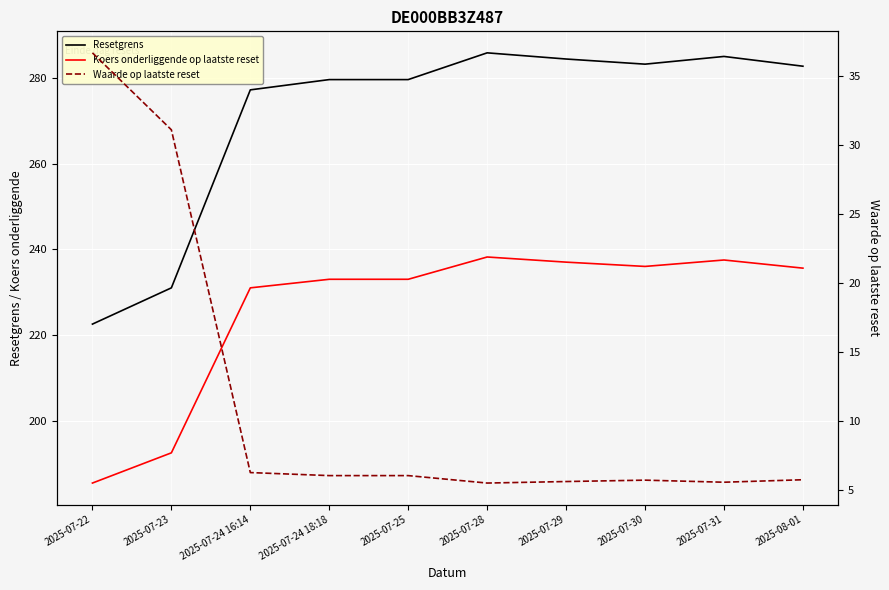

Rank the series by their average value, from highest to lowest.

Resetgrens, Koers onderliggende op laatste reset, Waarde op laatste reset